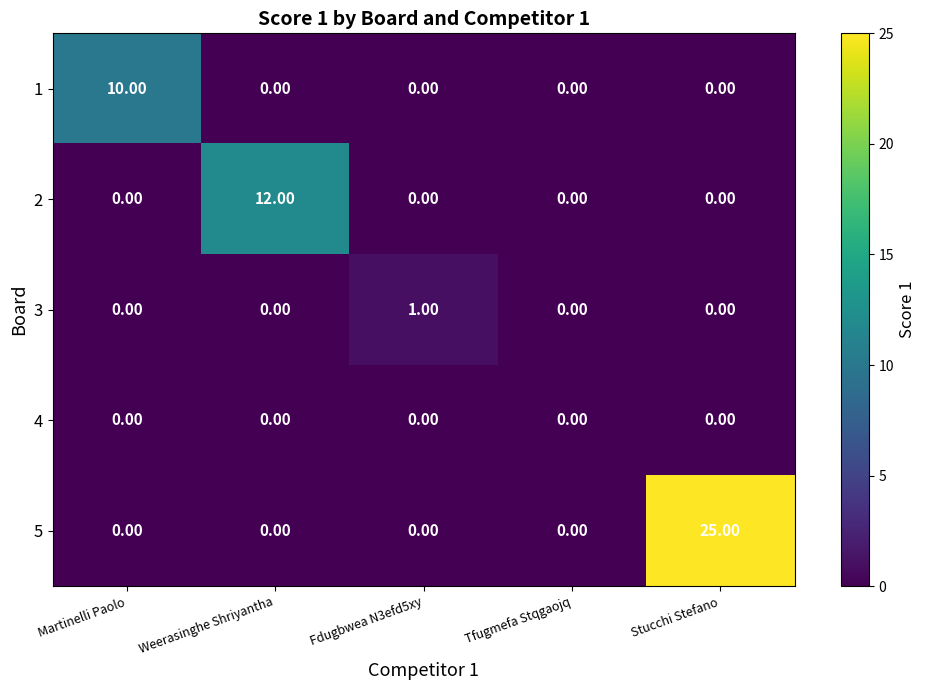

At which category is the sum across all series the highest?

Stucchi Stefano